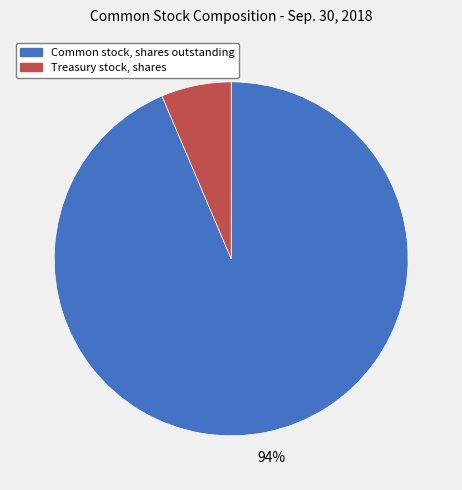

The Common stock, shares outstanding slice represents 94% of the pie. True or false?

True